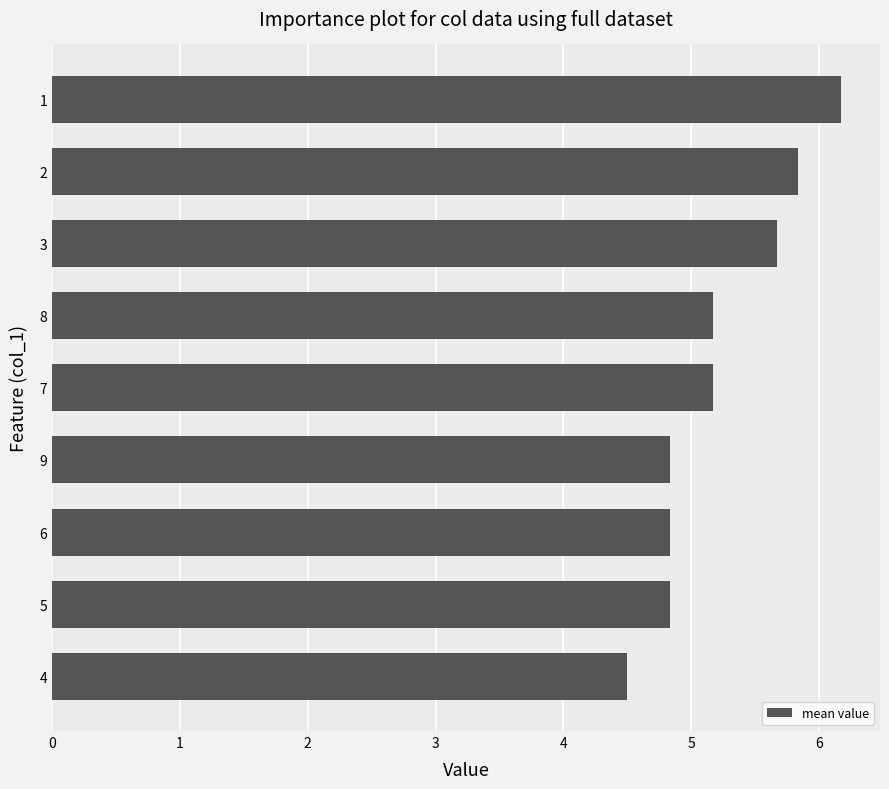

The chart shows a value of 1.0 at 4. True or false?

False